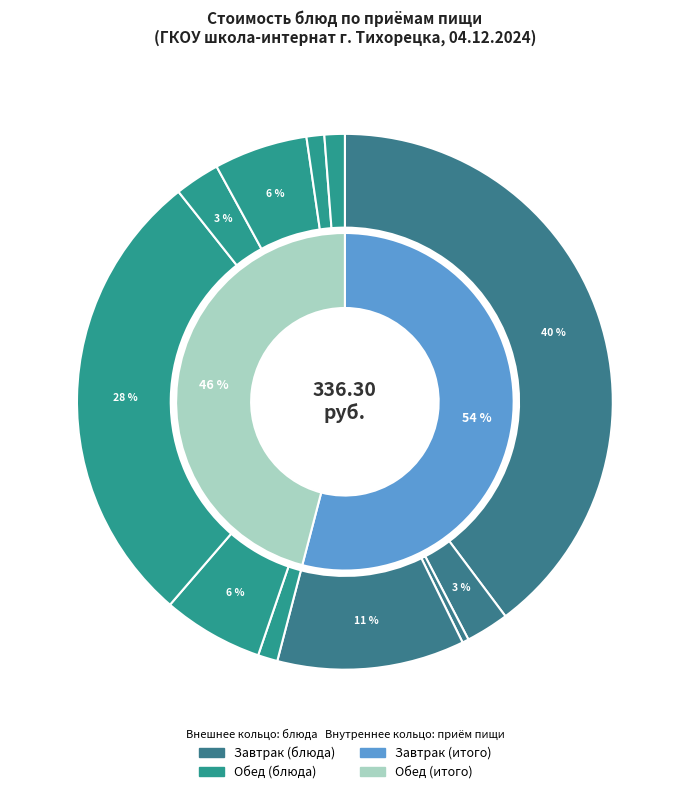

To the nearest percent, what portion does Сгущённое молоко represent?

3%